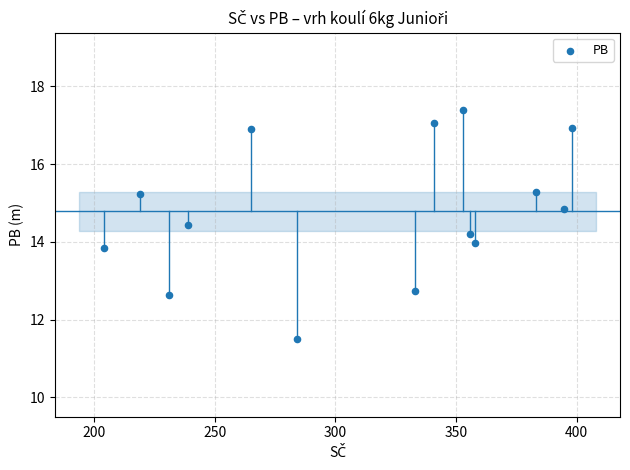

What is the range of Y values (max minus min)?

5.9